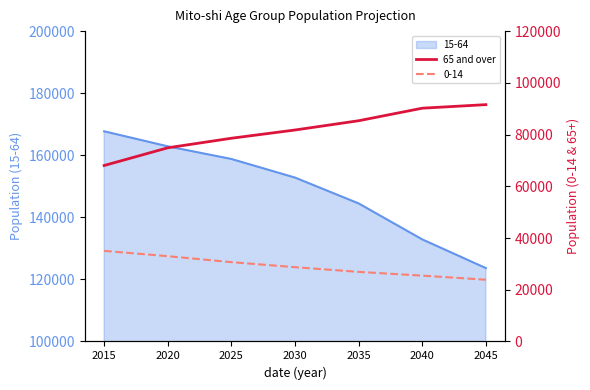

Rank the categories by 15-64 value from lowest to highest.

2045, 2040, 2035, 2030, 2025, 2020, 2015